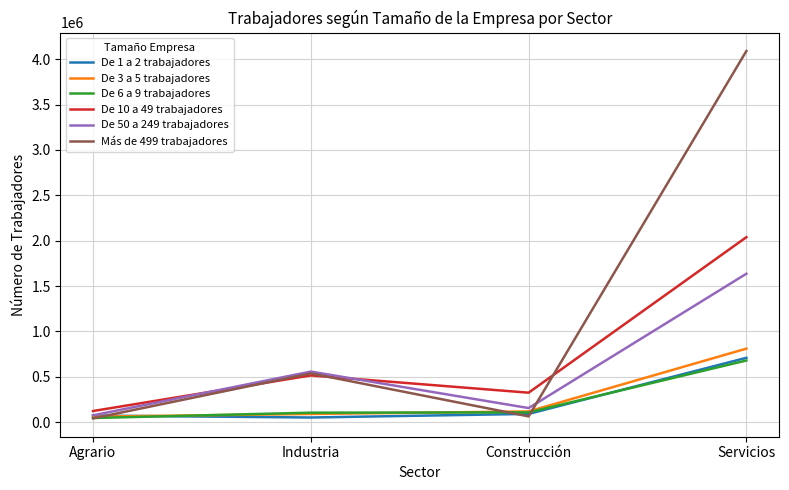

After their last crossing, which series has the higher values: Más de 499 trabajadores or De 6 a 9 trabajadores?

Más de 499 trabajadores